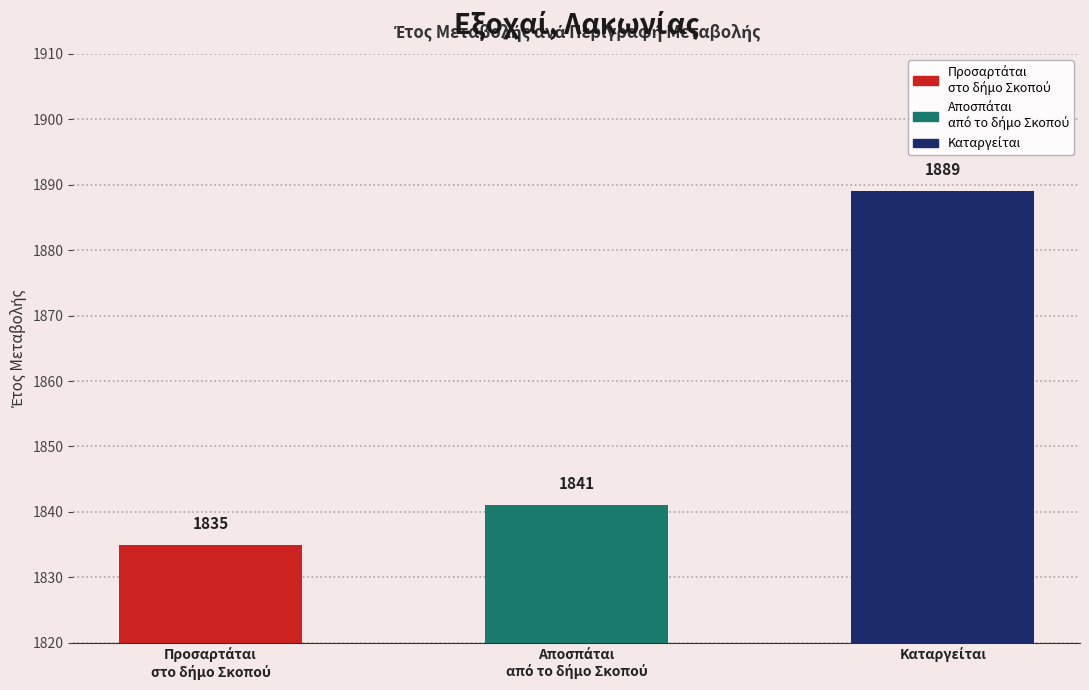

The value at Καταργείται is 1104. True or false?

False